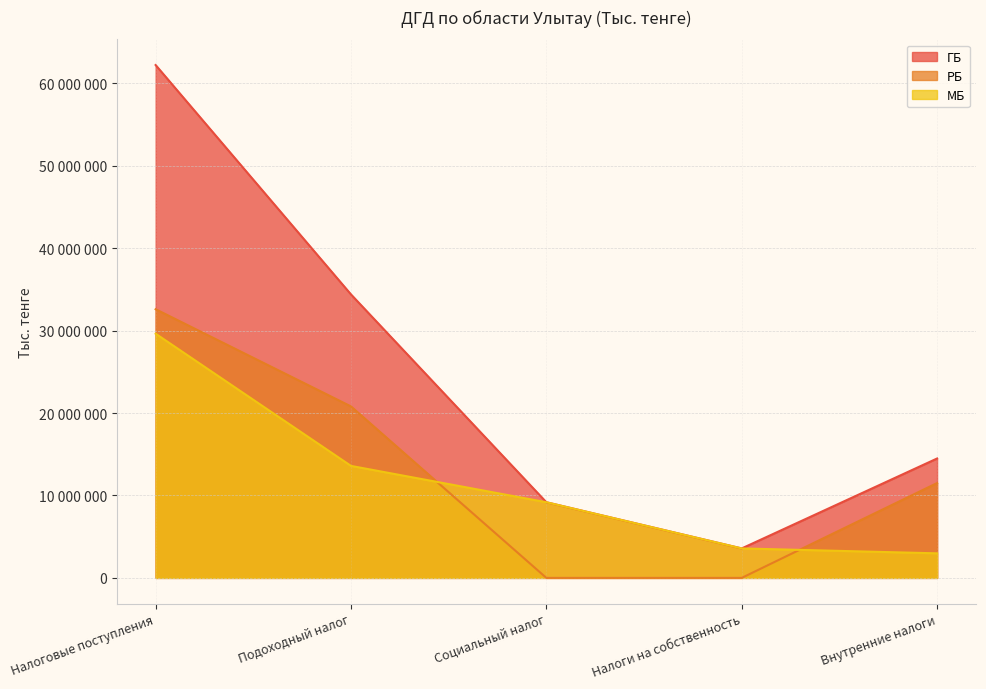

What is the greatest value displayed?

62216319